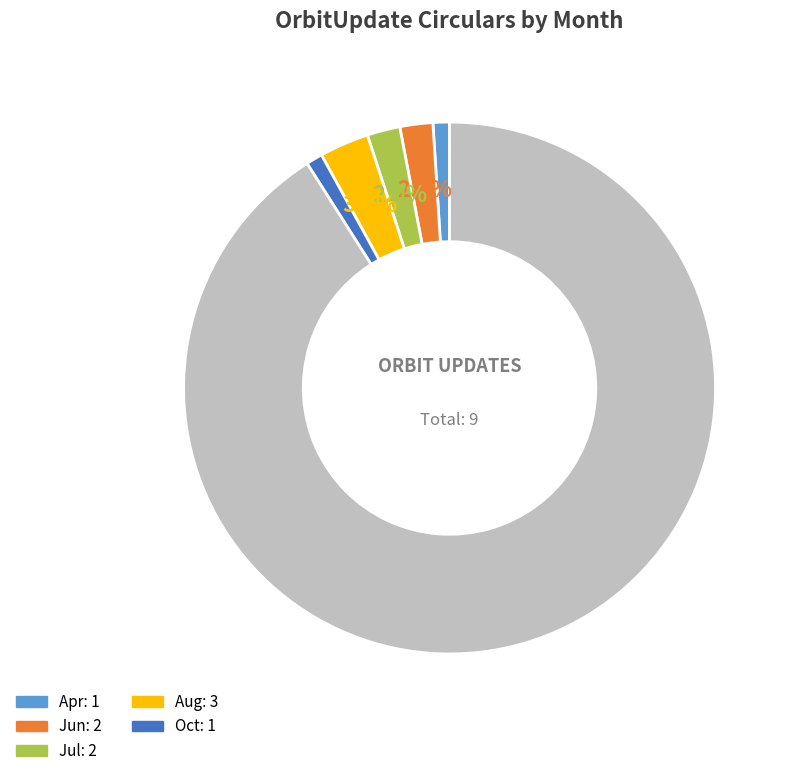

Is there any slice that represents more than half of the pie?

Yes